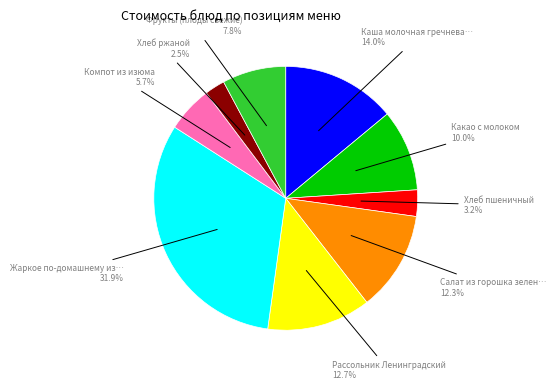

Is there any slice that represents more than half of the pie?

No